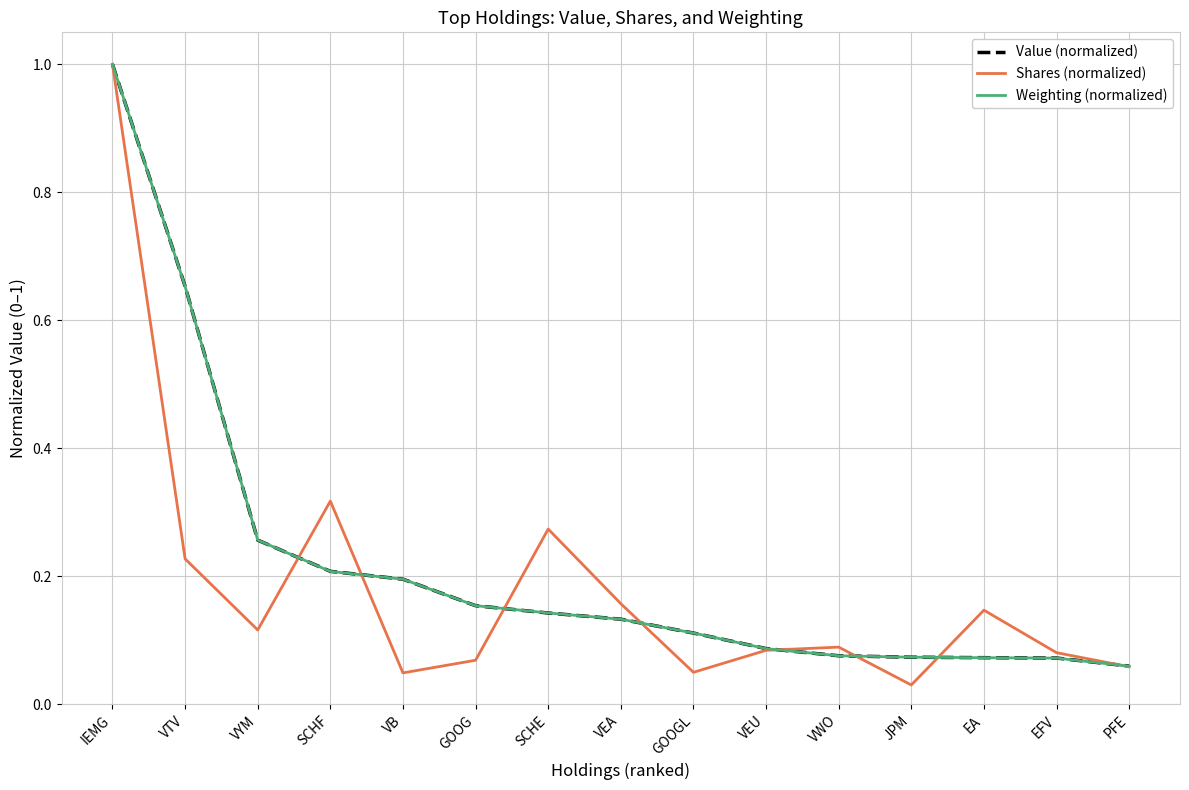

Which series has the widest spread of values?

Shares (normalized)